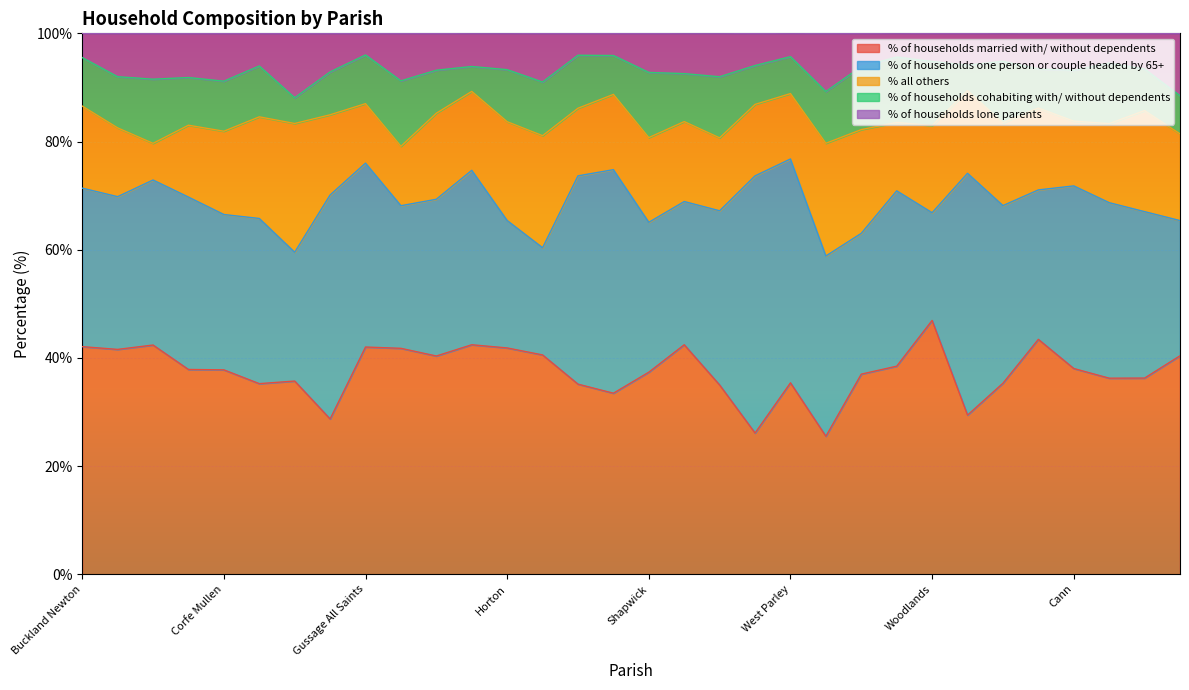

Does the chart display data point markers on the line(s)?

No